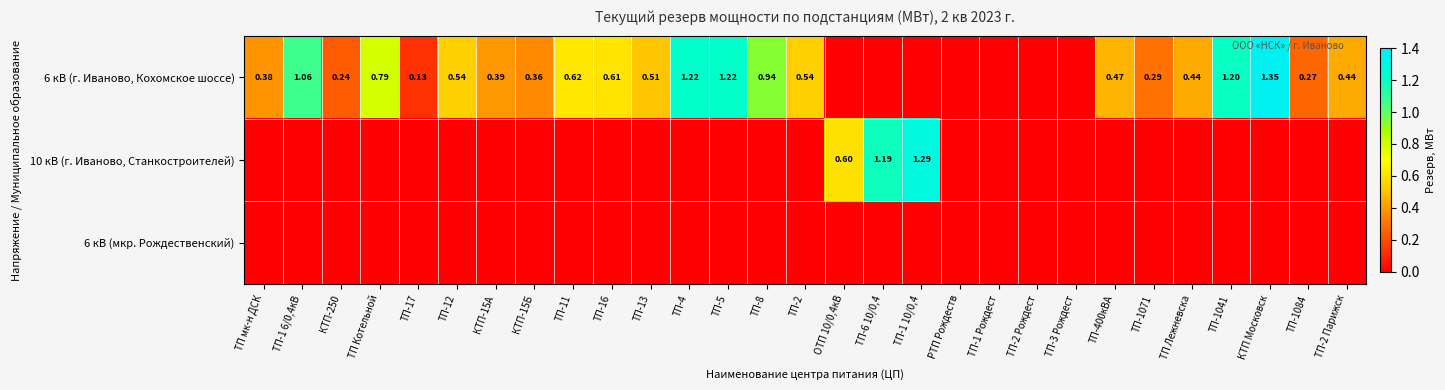

Is the value of 10 кВ (г. Иваново, Станкостроителей) at ОТП 10/0,4кВ greater than the value of 6 кВ (мкр. Рождественский) at ТП-3 Рождест?

Yes